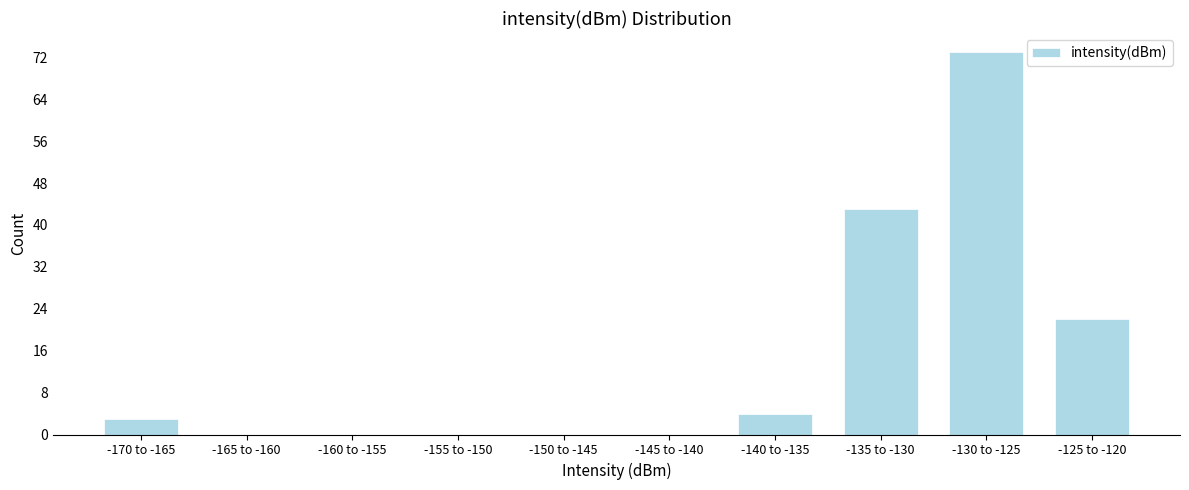

Reading right to left, what are all the values shown in this chart?

-125 to -120=22	-130 to -125=73	-135 to -130=43	-140 to -135=4	-145 to -140=0	-150 to -145=0	-155 to -150=0	-160 to -155=0	-165 to -160=0	-170 to -165=3